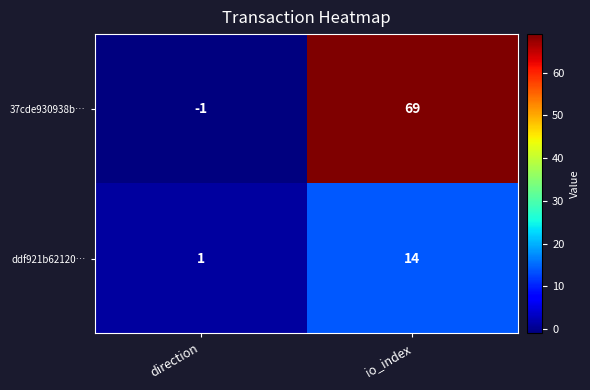

Which series changed the most between direction and io_index?

37cde930938b…